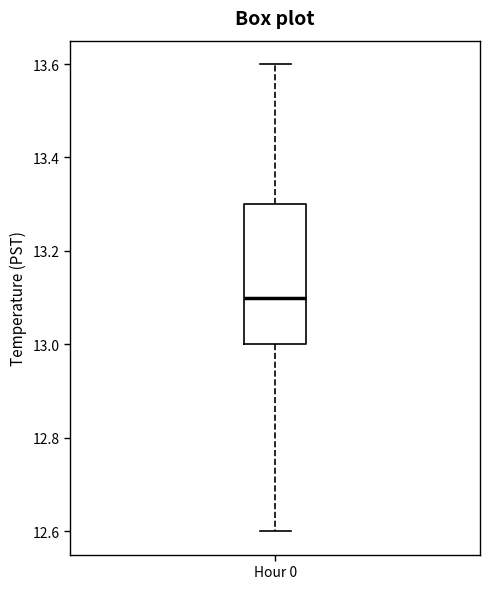

Where is the upper edge of the box for Hour 0 on the y-axis? The values are not printed on the chart, so give them approximately, as read against the axis.

13.3